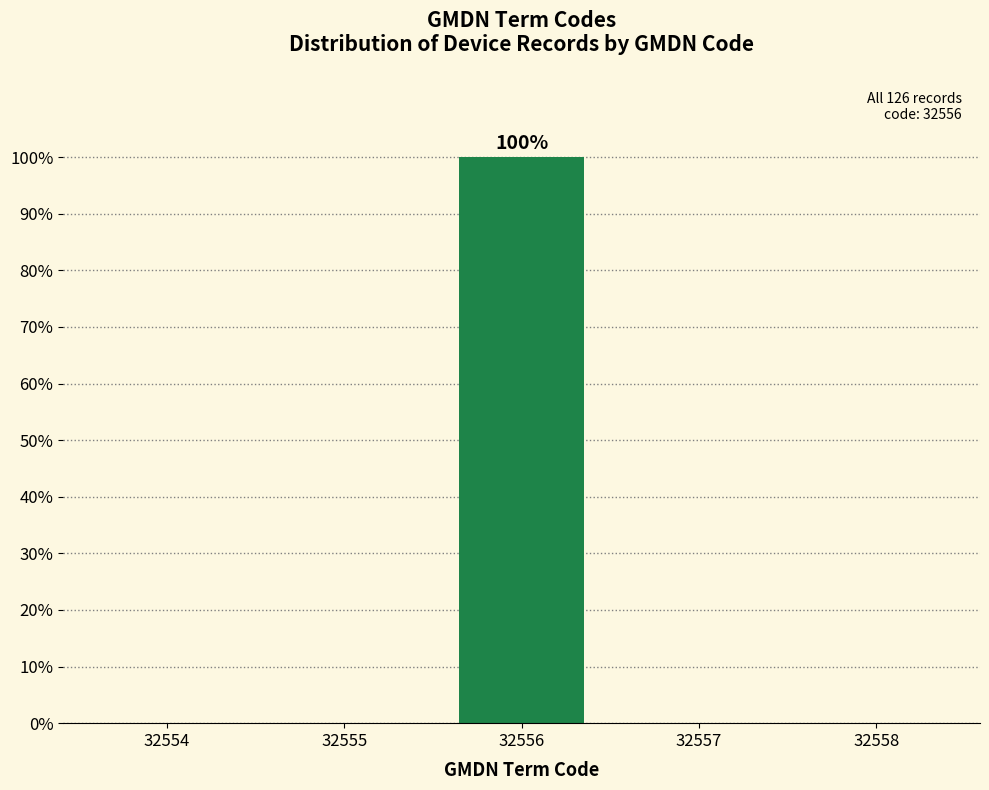

Reading right to left, list all the values displayed in this chart.

32558=0	32557=0	32556=100	32555=0	32554=0